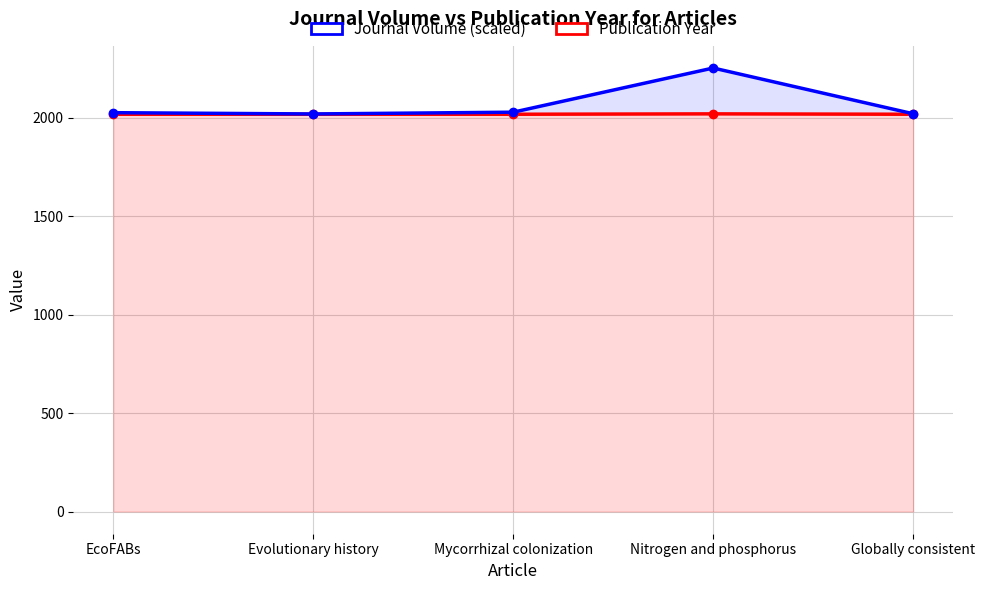

What is the average value of the Journal Volume (scaled) series?

2070.5